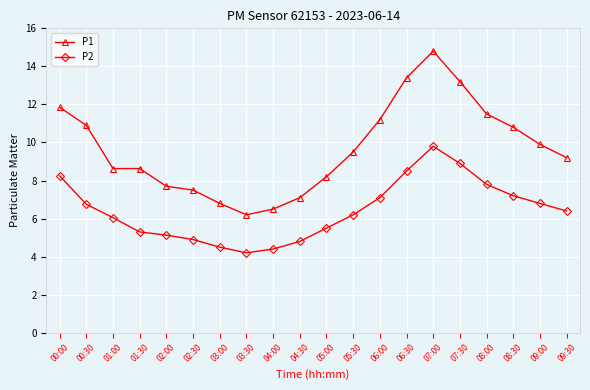

What is the difference between the maximum and minimum values in the P2 series?

5.6